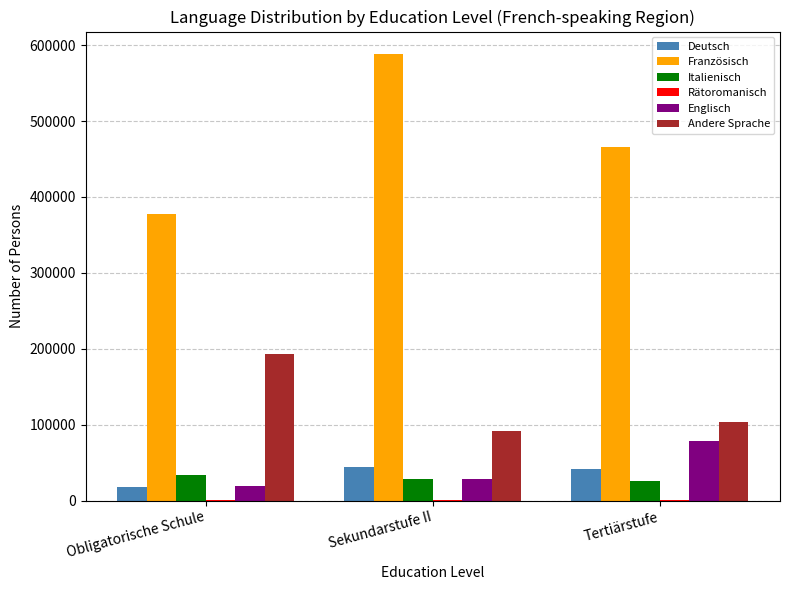

Which series changed the most between Sekundarstufe II and Tertiärstufe?

Französisch